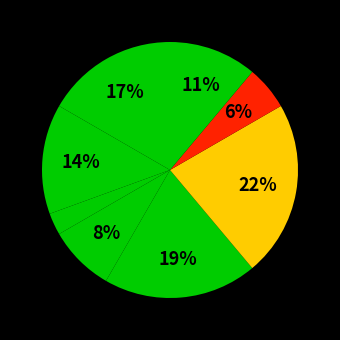

Count the number of slices in the pie.

8